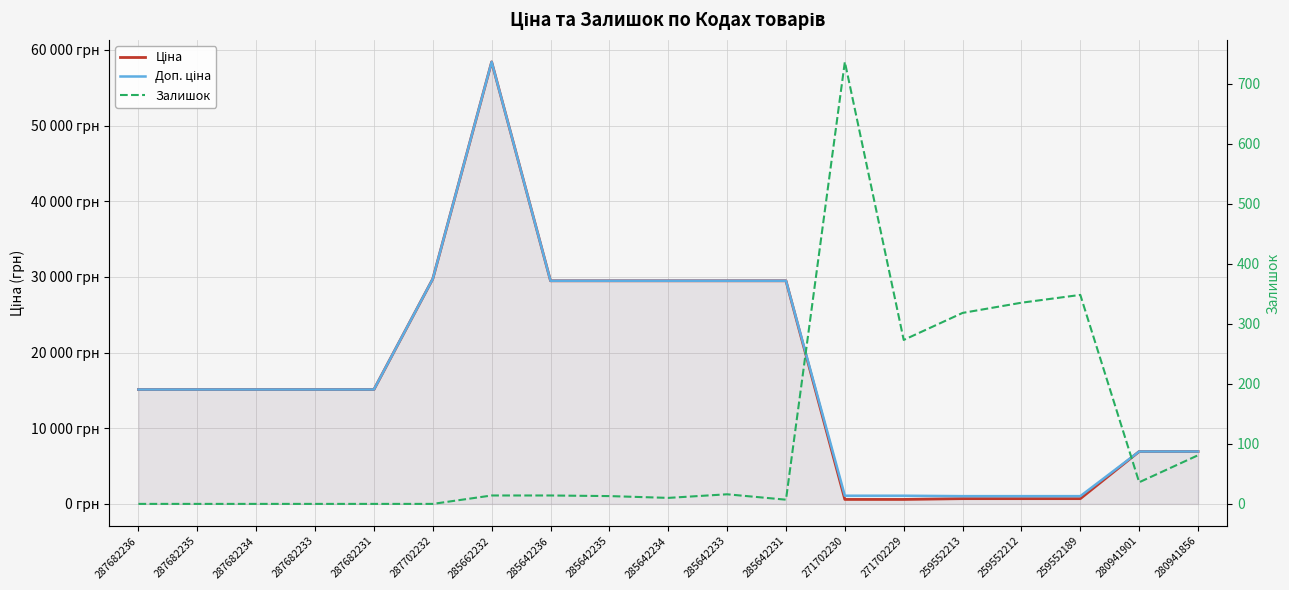

At which label does Доп. ціна first exceed 15120?

287702232